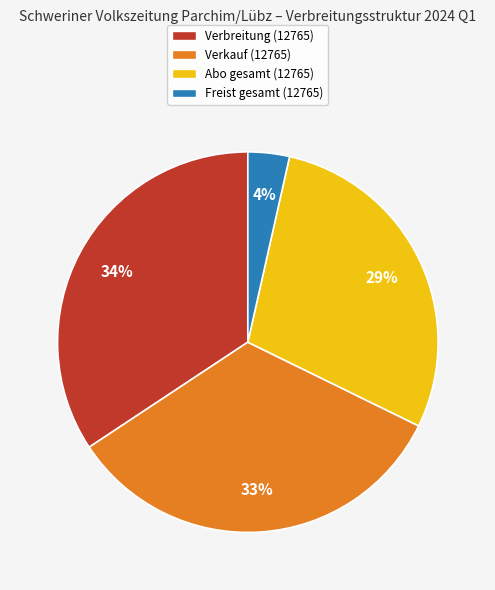

True or false: Freist gesamt accounts for 4% of the total.

True